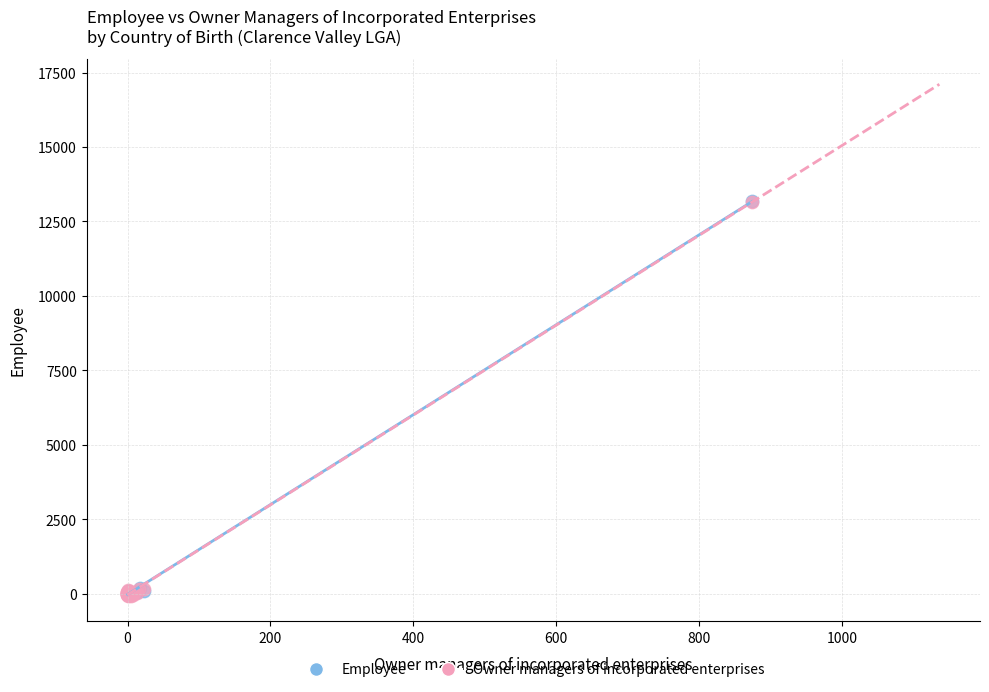

Which series has the widest spread of Y values?

Owner managers of incorporated enterprises